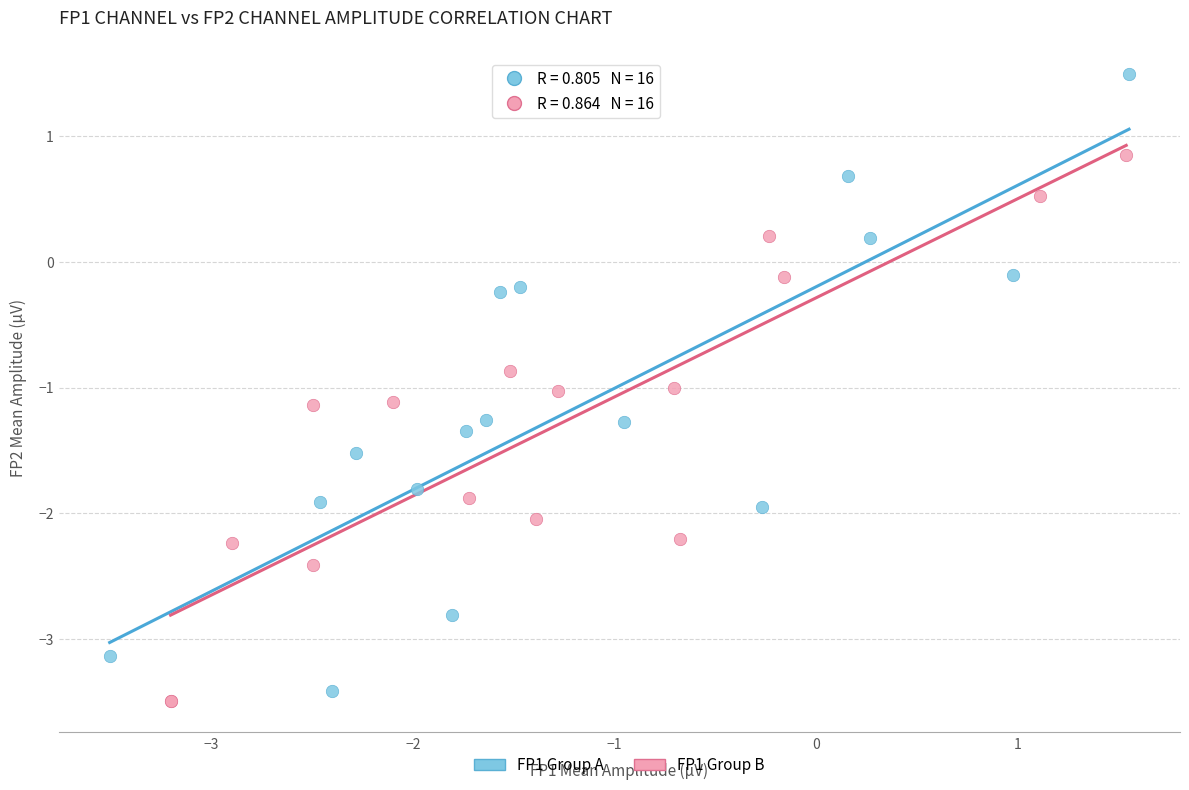

Which series contains the highest Y value?

FP1 Group A